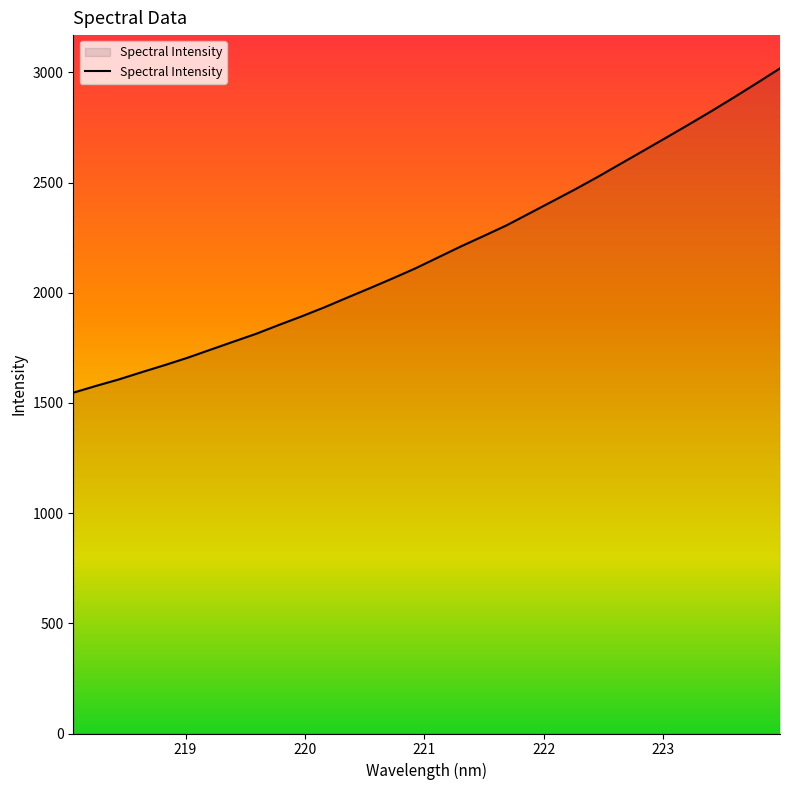

Reading left to right, what are all the values shown in this chart?

1546.2	1577.2	1606.7	1639.4	1671.3	1704.6	1741.0	1777.2	1813.0	1853.3	1892.4	1933.5	1977.4	2020.7	2064.9	2110.6	2160.5	2210.4	2257.7	2305.8	2360.1	2414.3	2468.8	2525.6	2584.9	2644.0	2703.5	2763.5	2824.6	2887.6	2952.2	3017.9